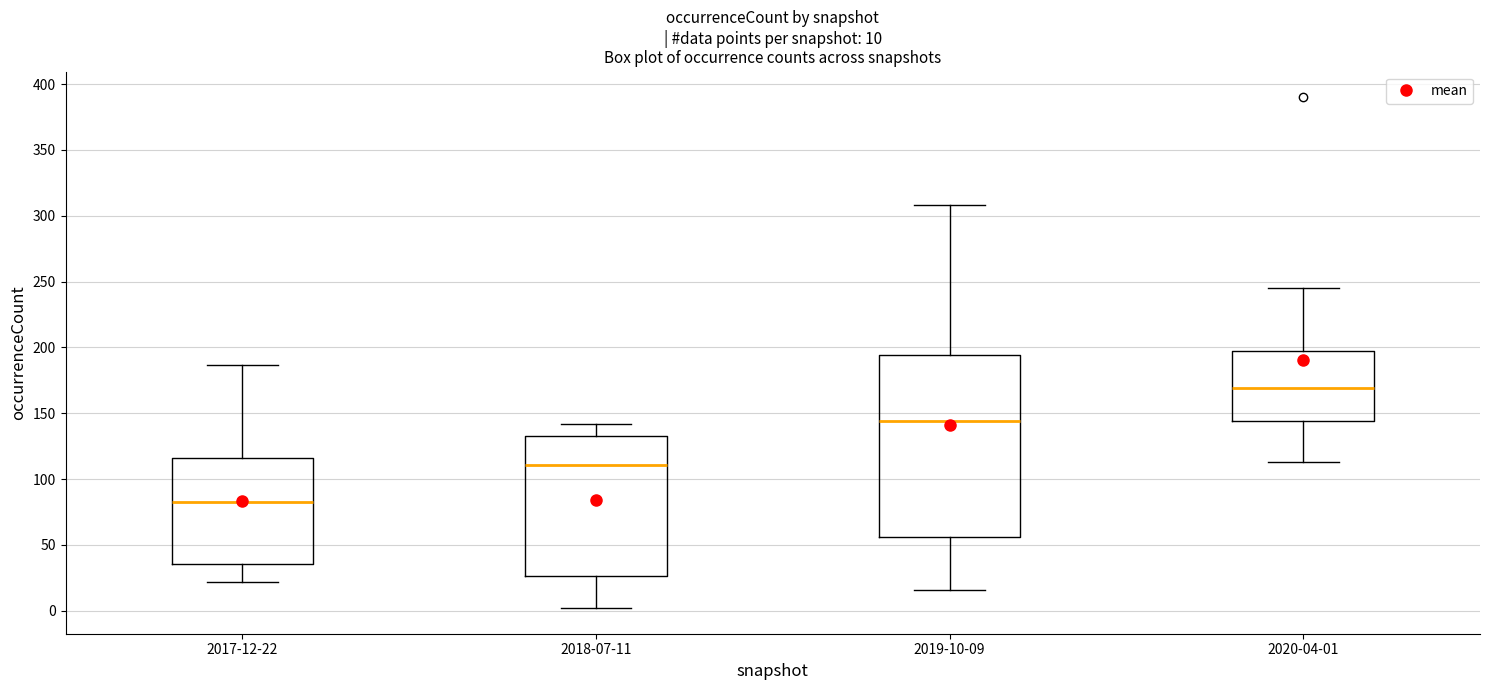

Which box's median line is the lowest?

2017-12-22